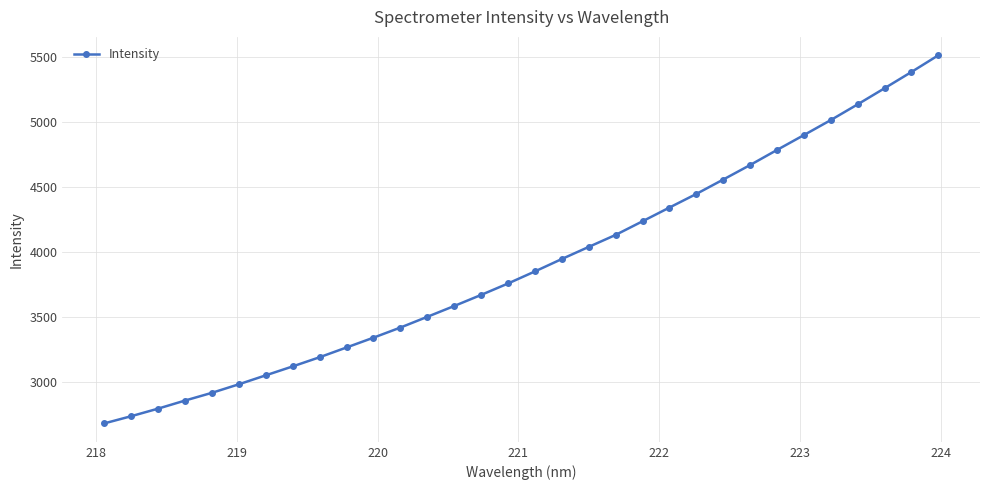

What is the greatest value displayed?

5514.6